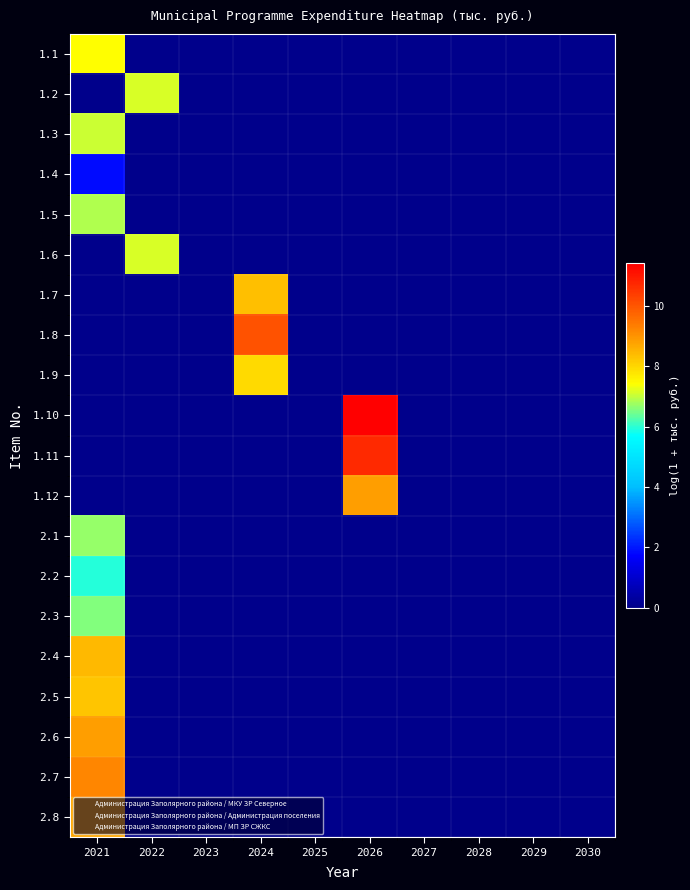

At which category is the sum across all series the highest?

2021